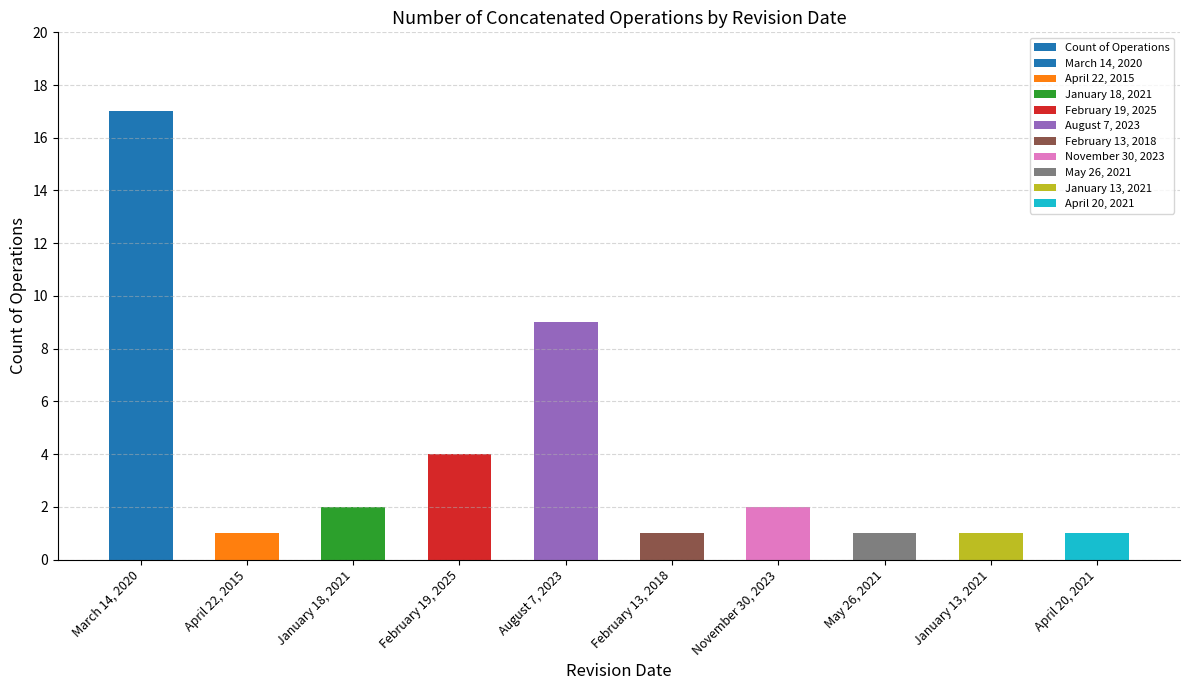

What position from the left is April 22, 2015?

2